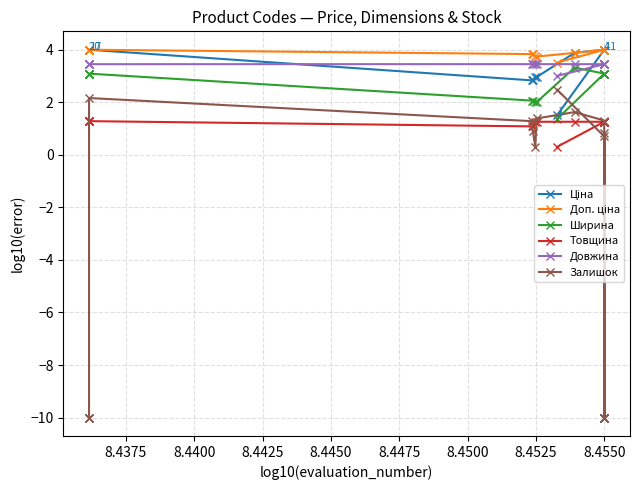

What is the sum of all Ціна values?

72.9